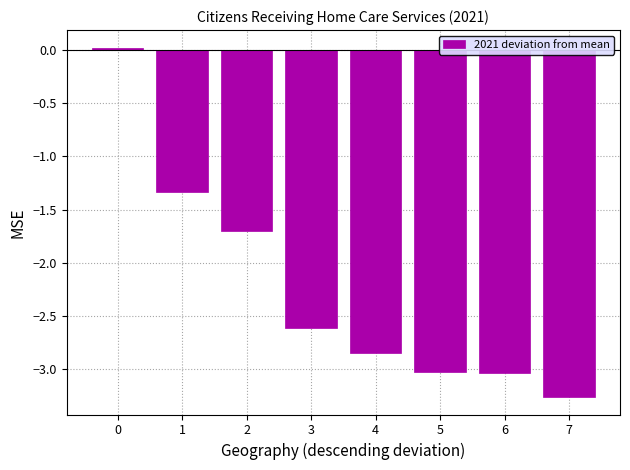

The value at 1 is -1.3. True or false?

True